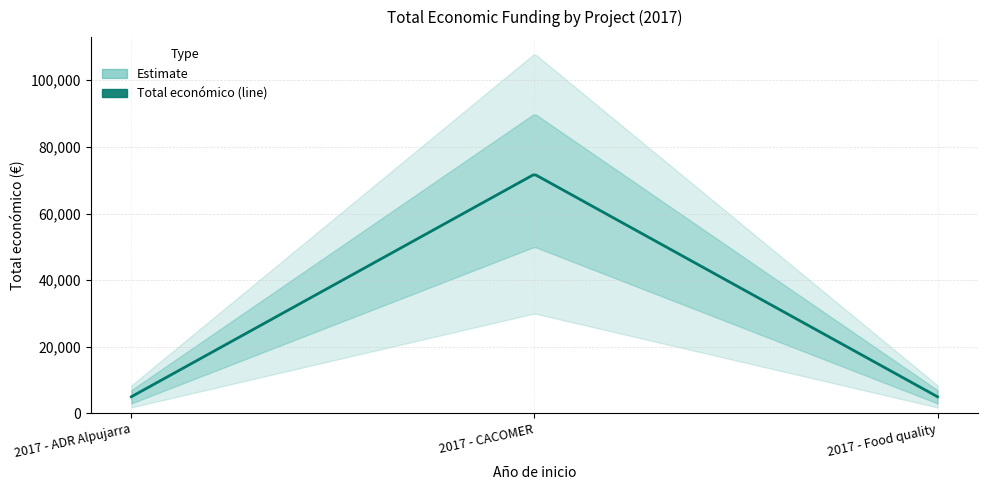

Which label corresponds to the largest value in the chart?

2017 - CACOMER